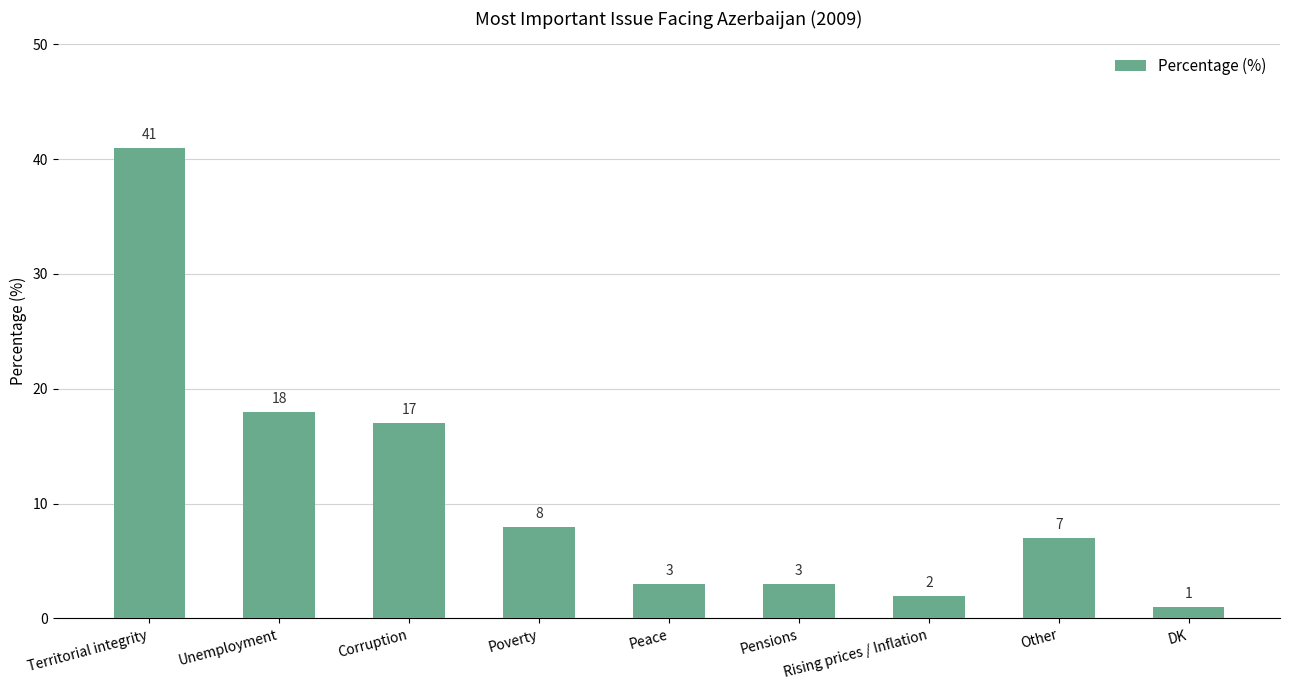

The chart shows a value of 7 at Unemployment. True or false?

False